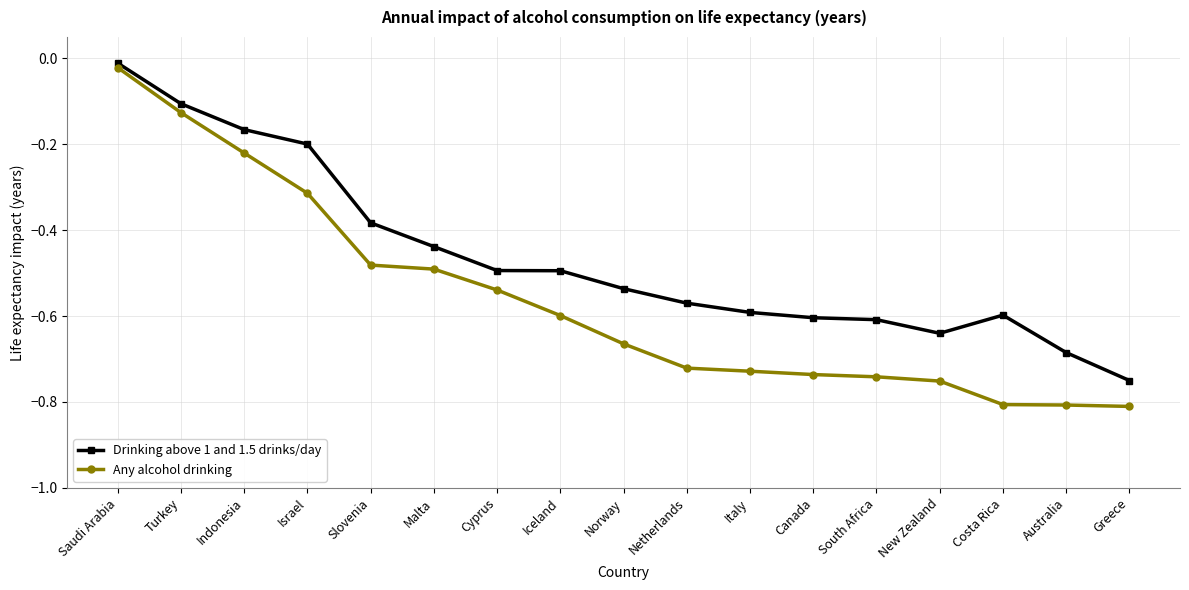

Rank the series by their maximum value, from highest to lowest.

Drinking above 1 and 1.5 drinks/day, Any alcohol drinking